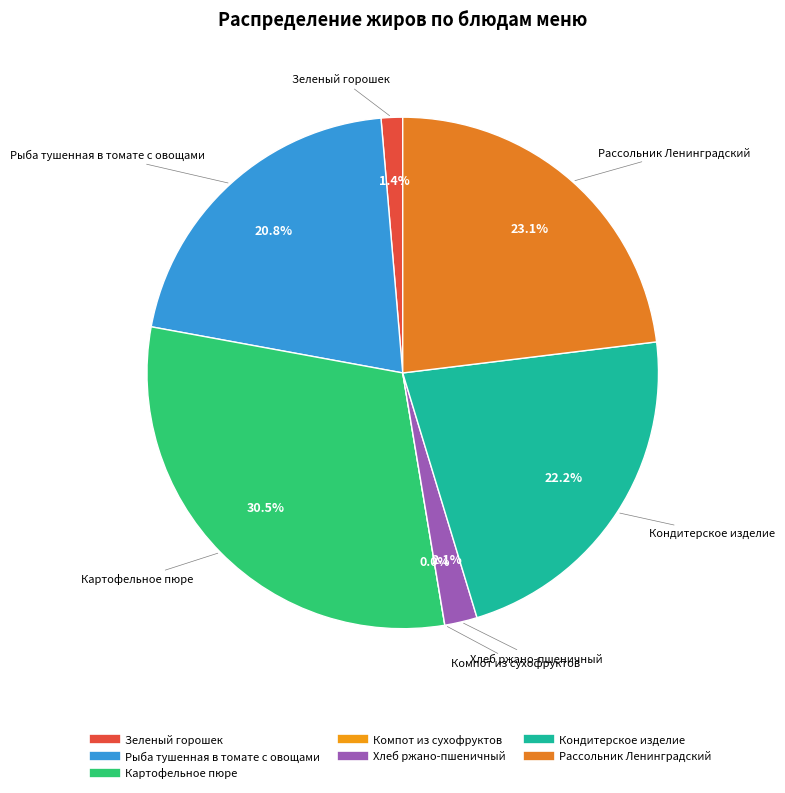

What percentage do Кондитерское изделие and Картофельное пюре together represent?

52.8%